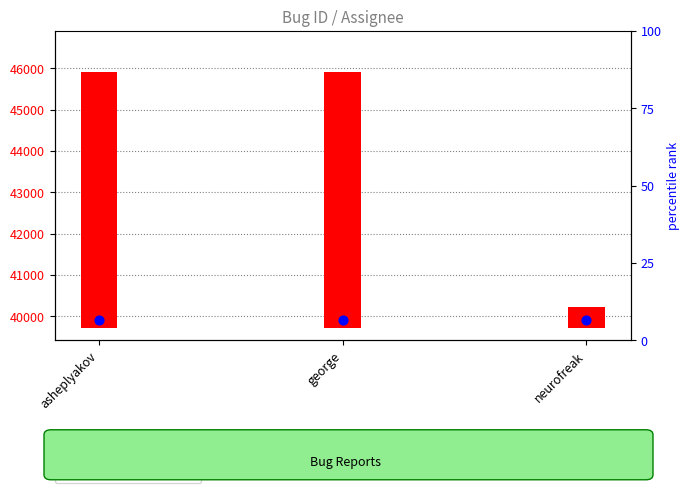

At which category is the sum across all series the highest?

asheplyakov